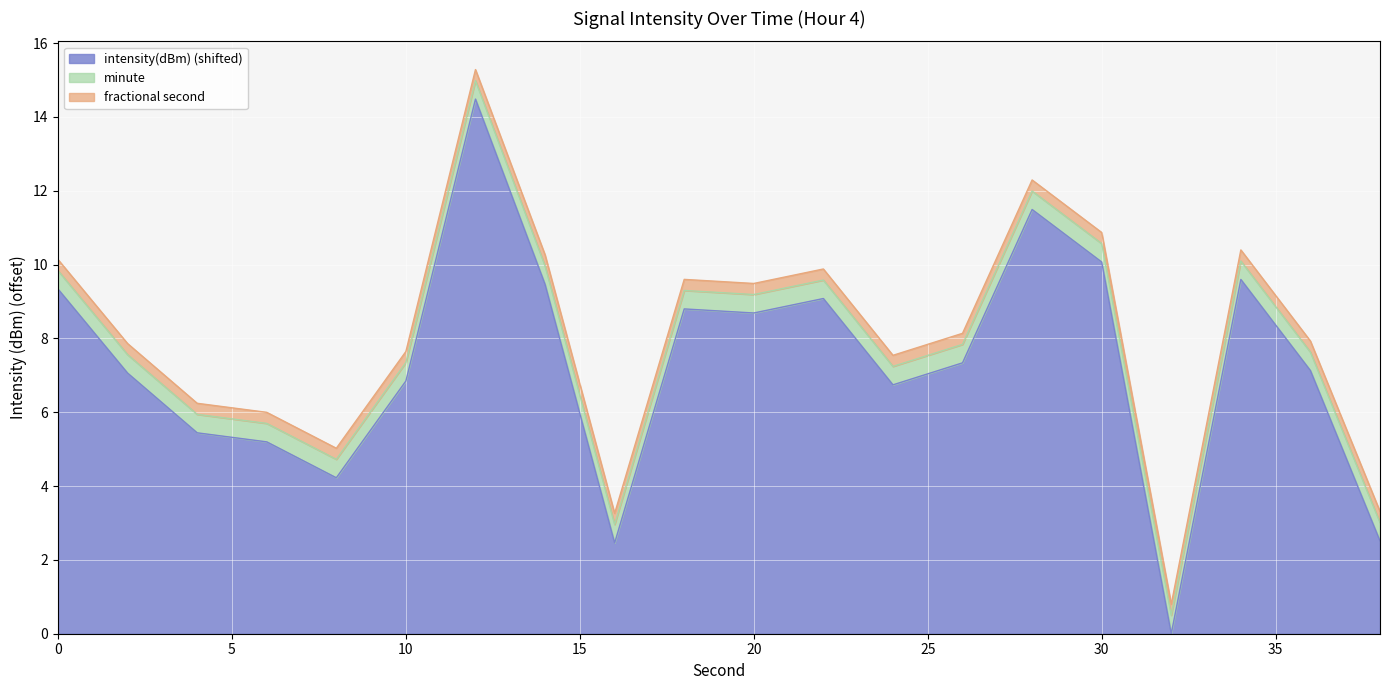

What is the difference between the maximum and minimum values?

14.5